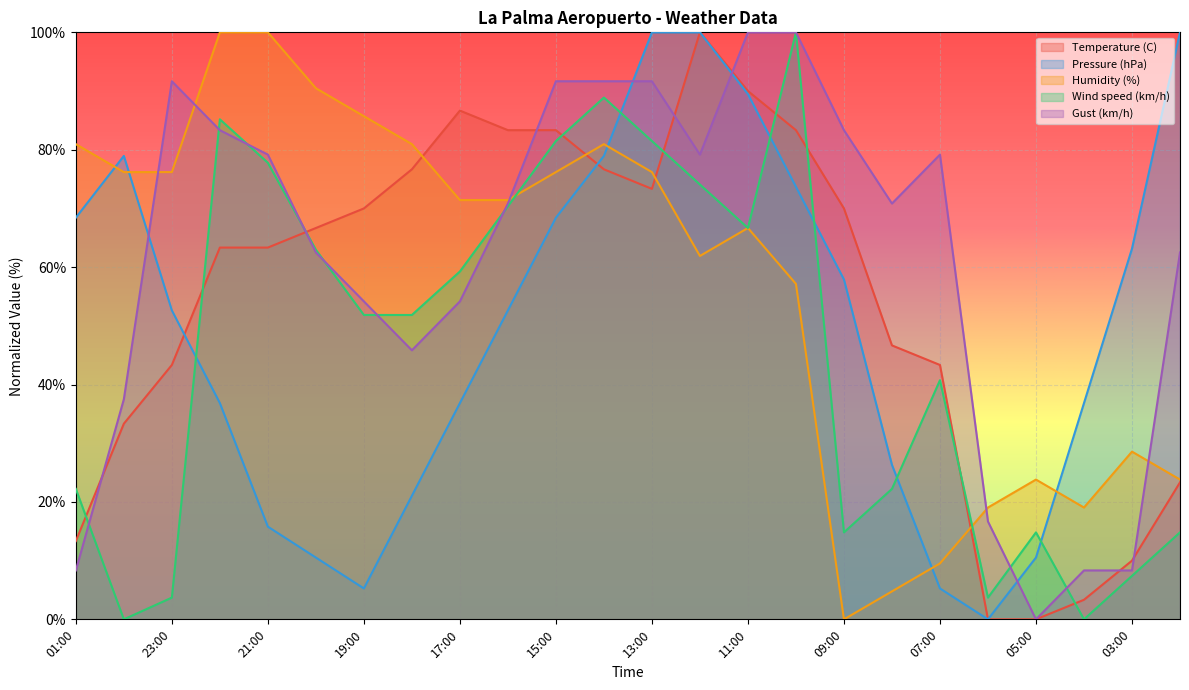

How many values in Gust (km/h) are above zero?

23